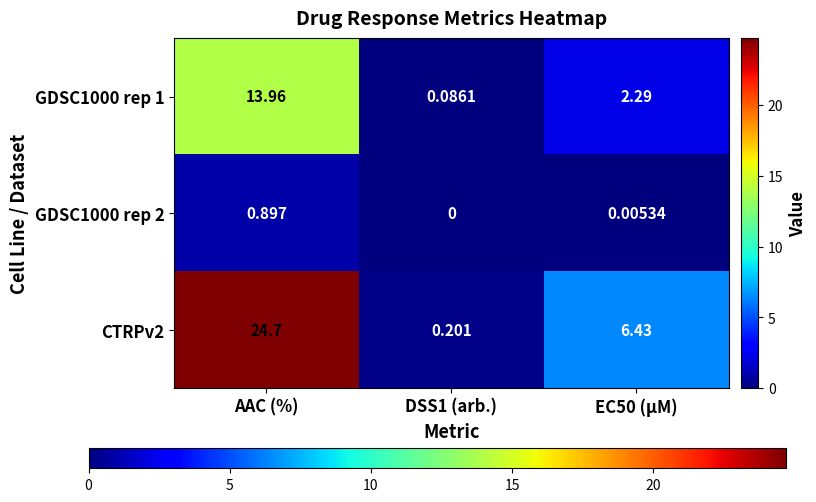

At which category is the sum across all series the highest?

AAC (%)